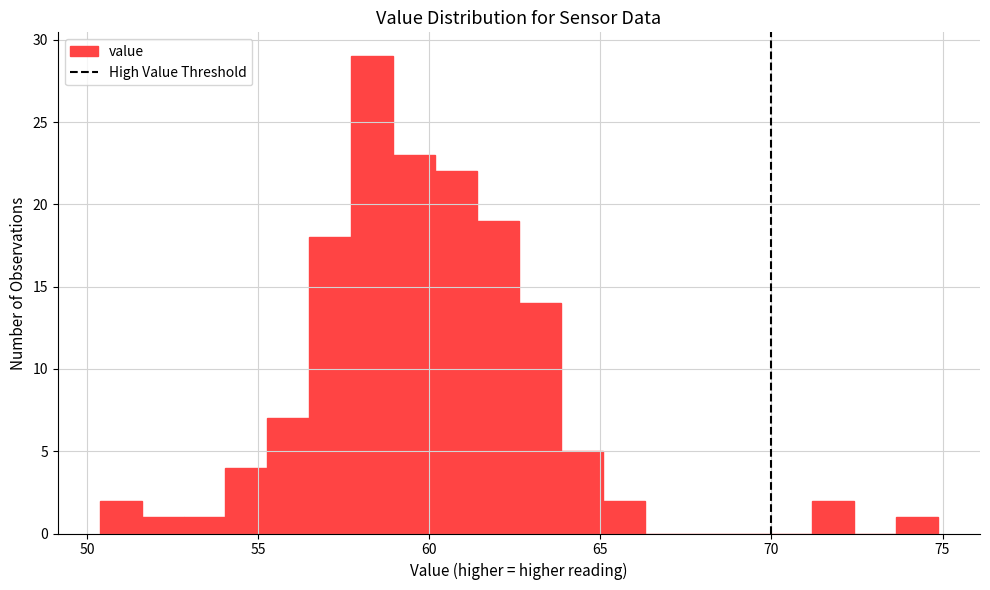

Around what value on the x-axis is the tallest bar? Give the approximate position of its centre, as read against the axis.

58.5